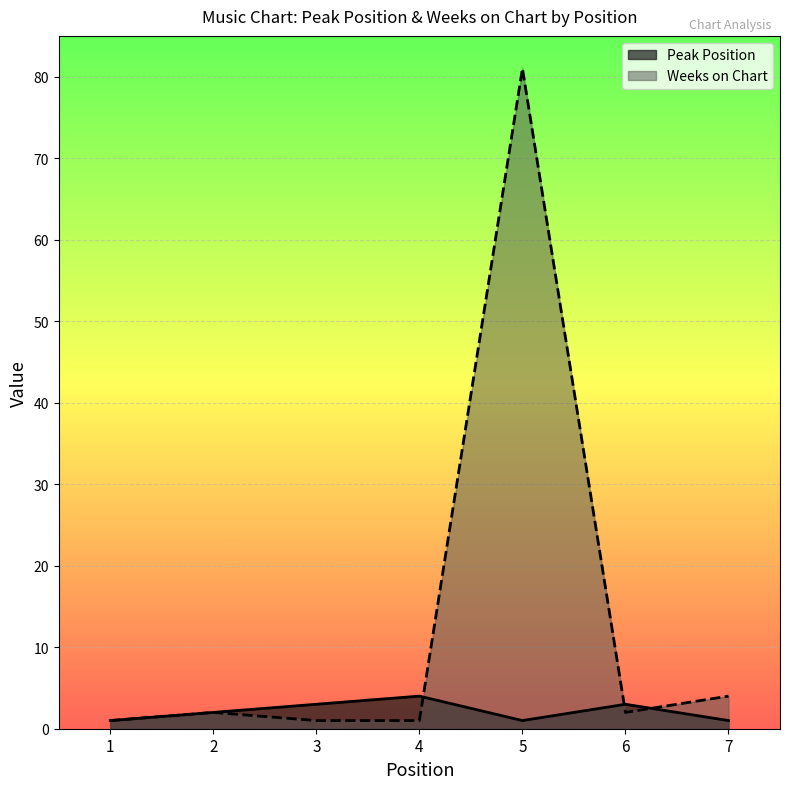

Between which two adjacent categories do Weeks on Chart and Peak Position first intersect?

4 and 5